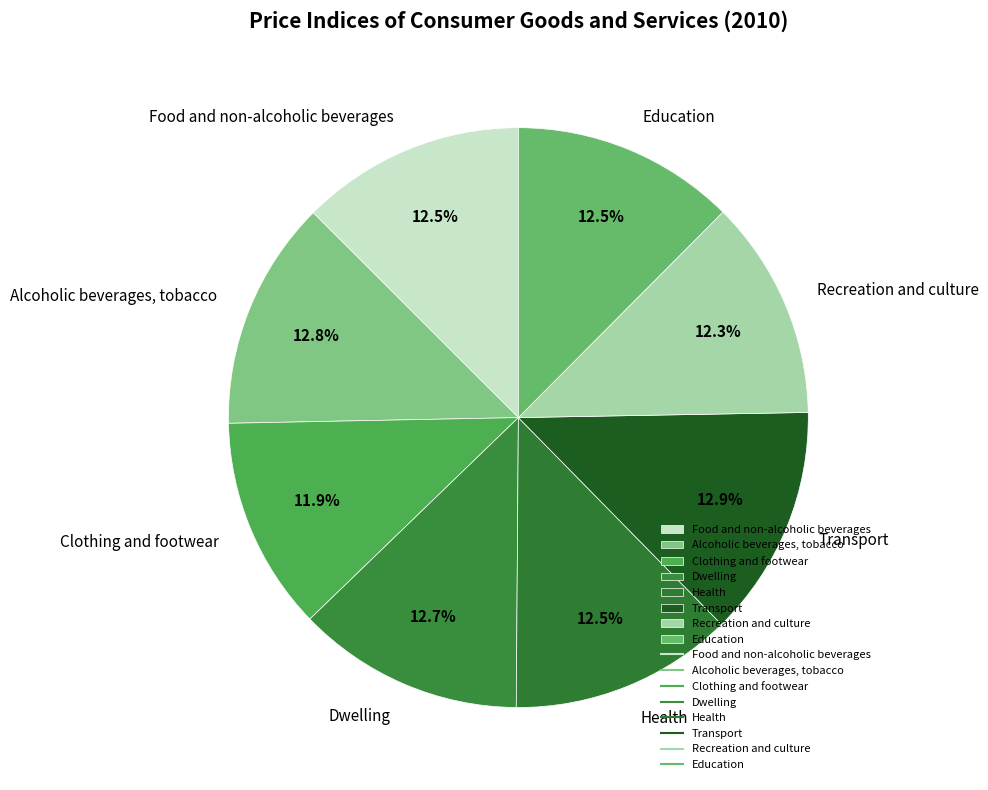

To the nearest percent, what is the difference between the largest and smallest slice percentages?

1%